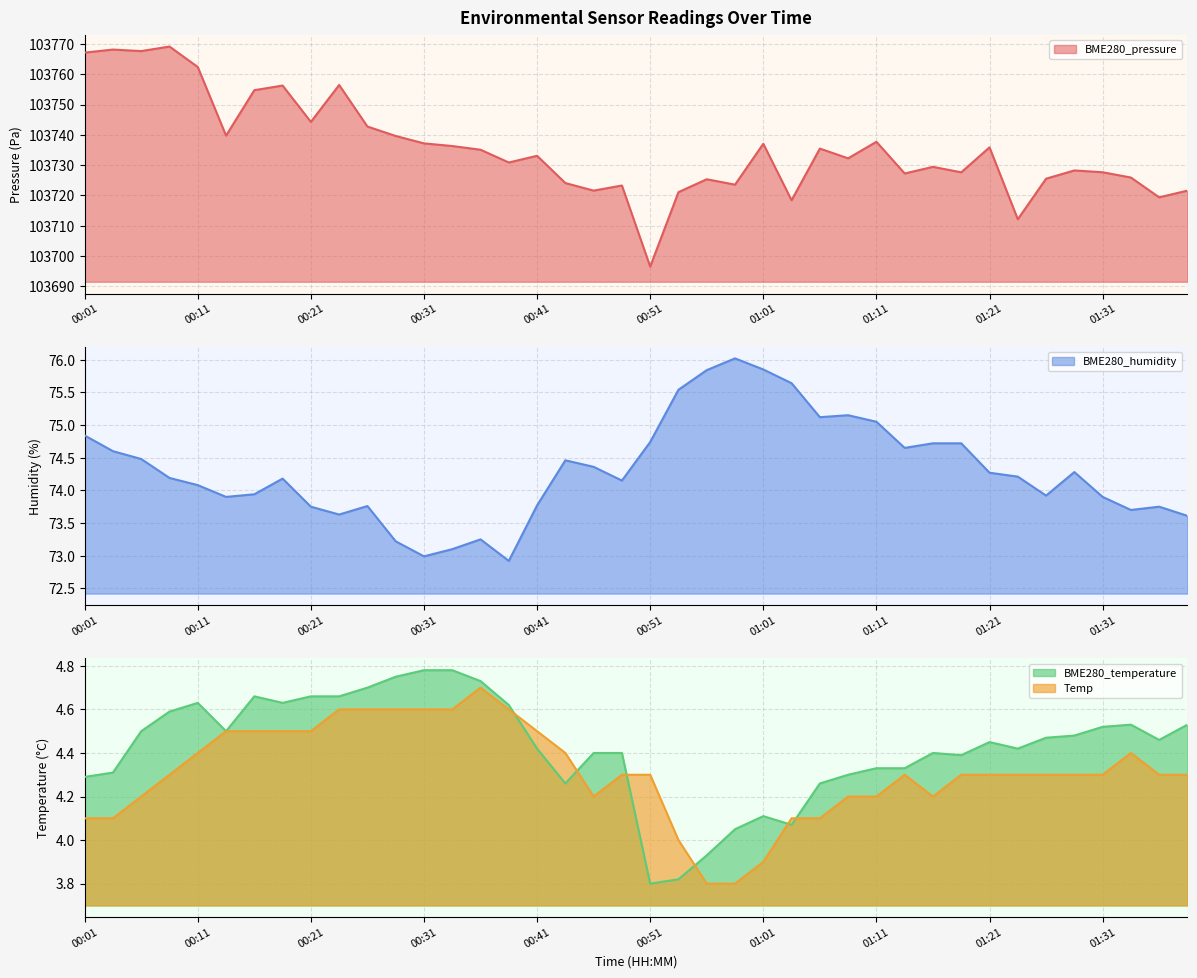

At which category does the chart reach its peak across all series?

00:08